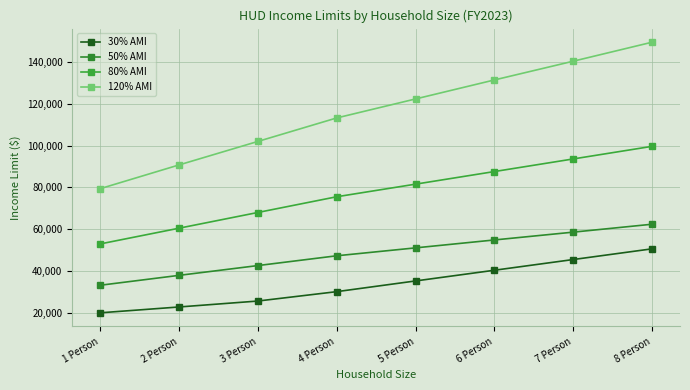

At 1 Person, list the series in order from largest to smallest.

120% AMI, 80% AMI, 50% AMI, 30% AMI